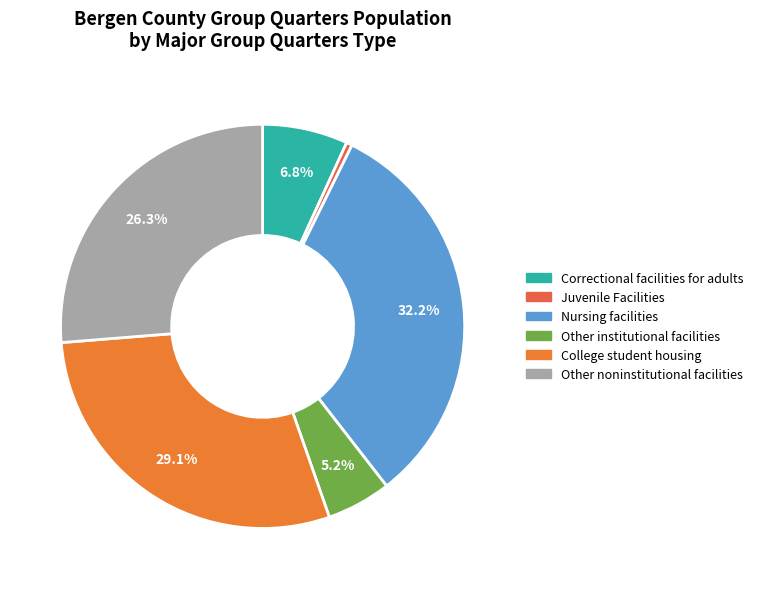

True or false: Other noninstitutional facilities accounts for 39% of the total.

False